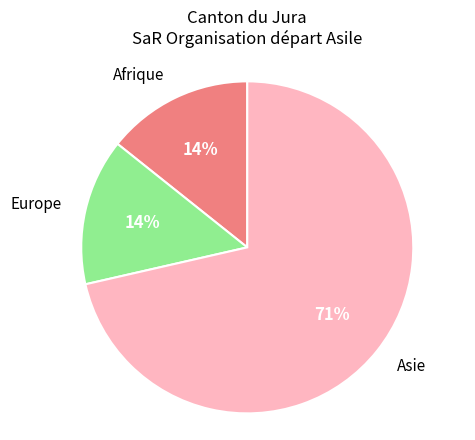

Count the number of slices in the pie.

3